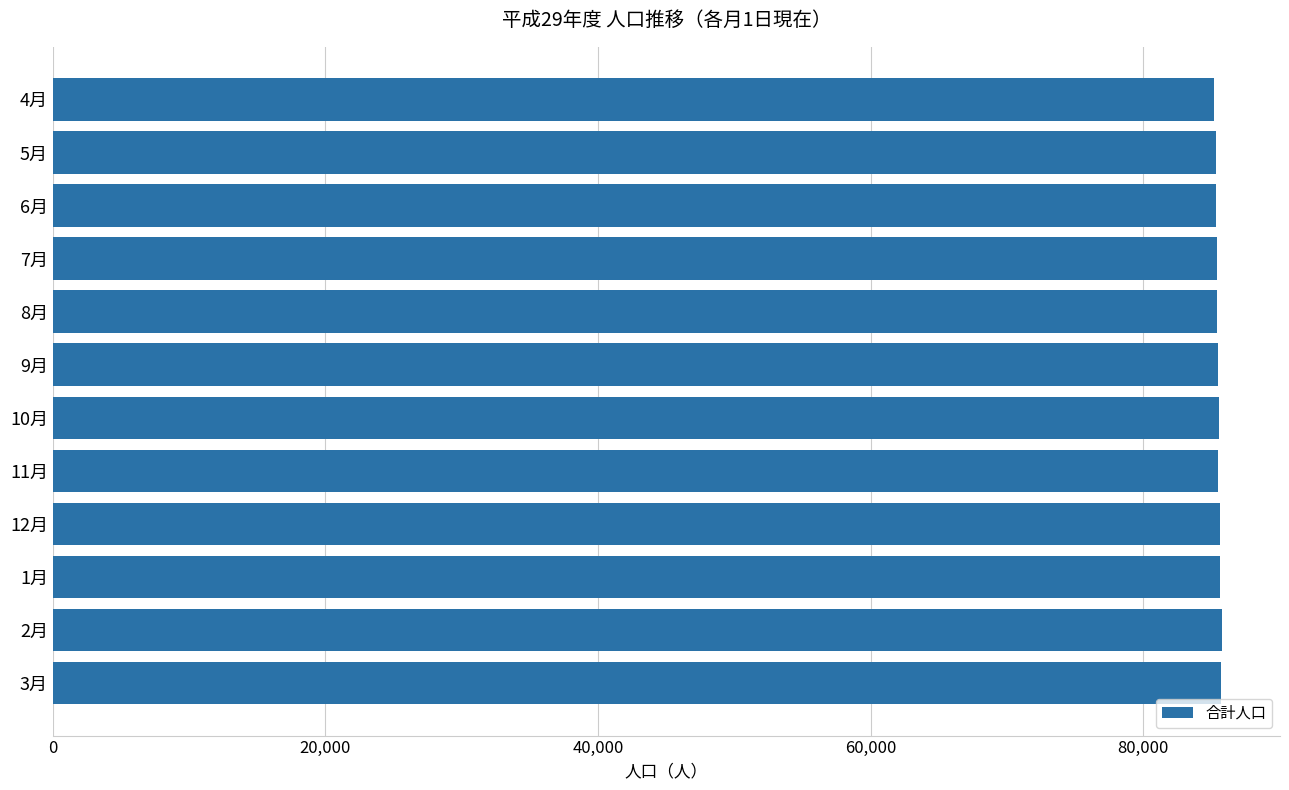

The value at 10月 is 85534. True or false?

True